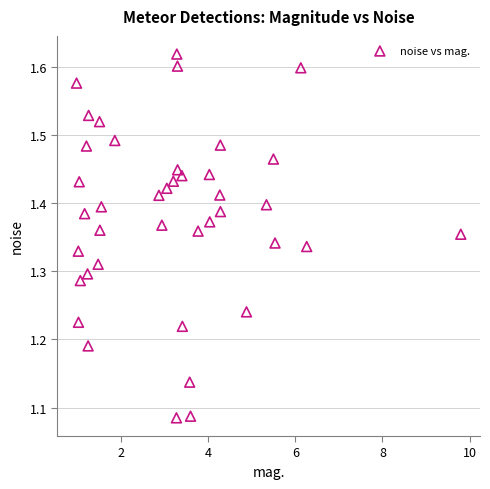

What is the range of Y values (max minus min)?

0.5